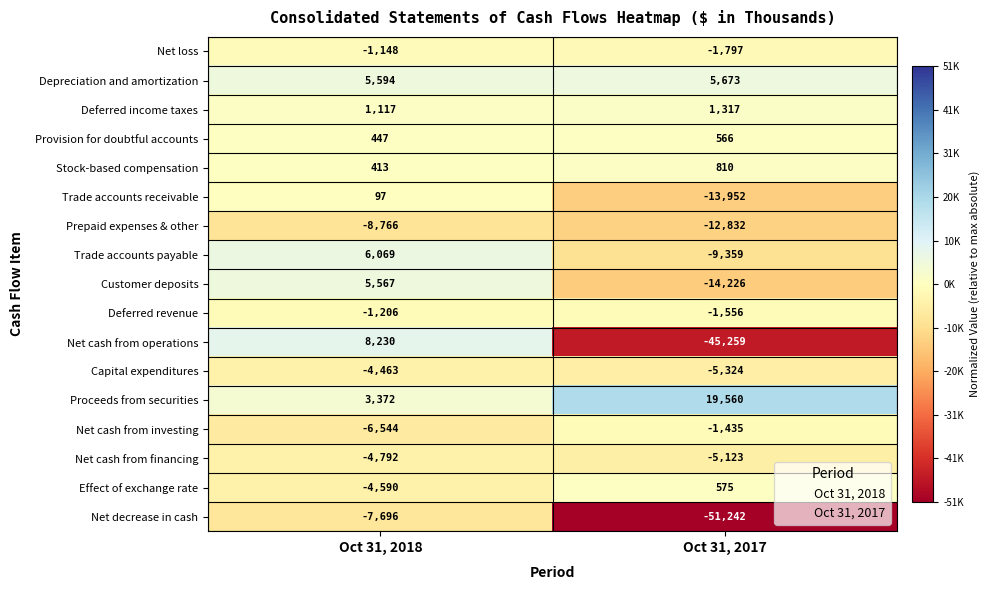

What is the spread (max minus min) of values at Oct 31, 2017?

70802